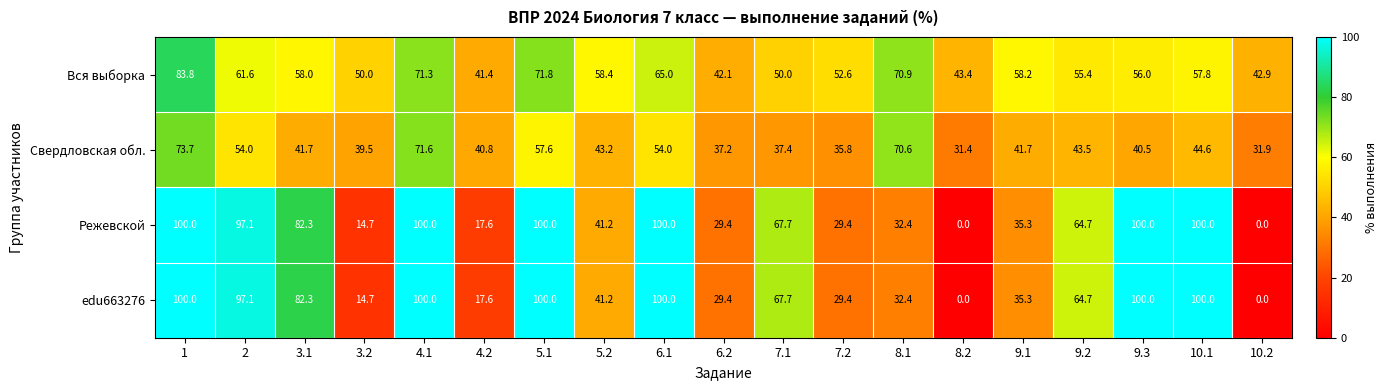

Count the number of data series in this chart.

4